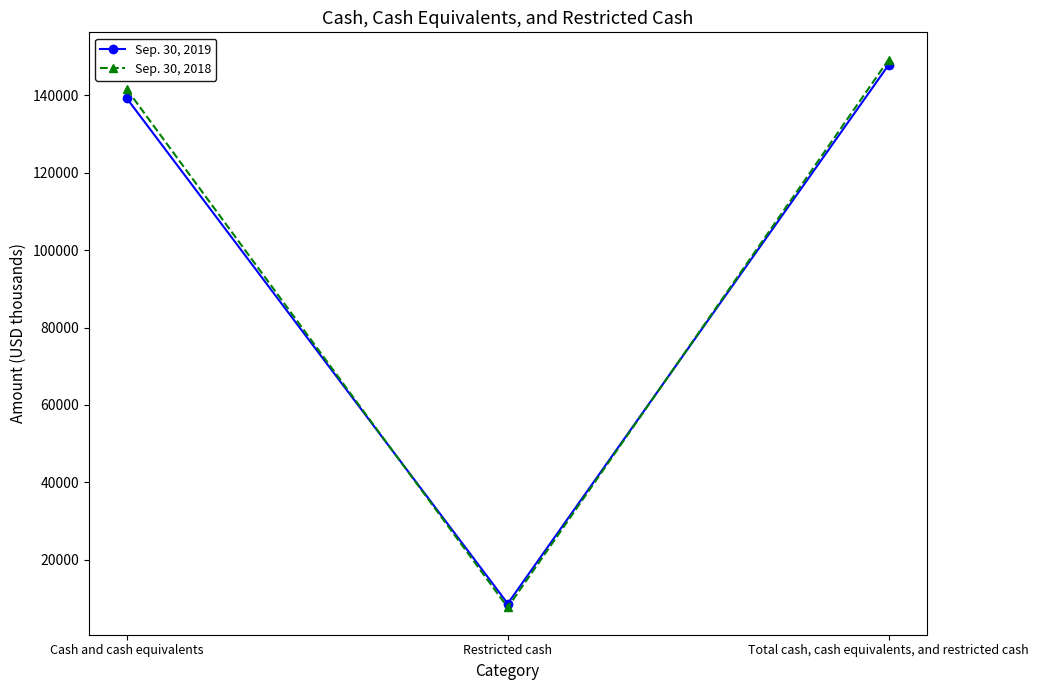

Does the chart display data point markers on the line(s)?

Yes